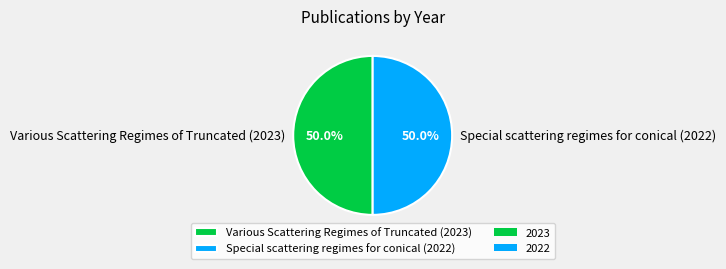

To the nearest percent, what portion does Special scattering regimes for conical (2022) represent?

50%